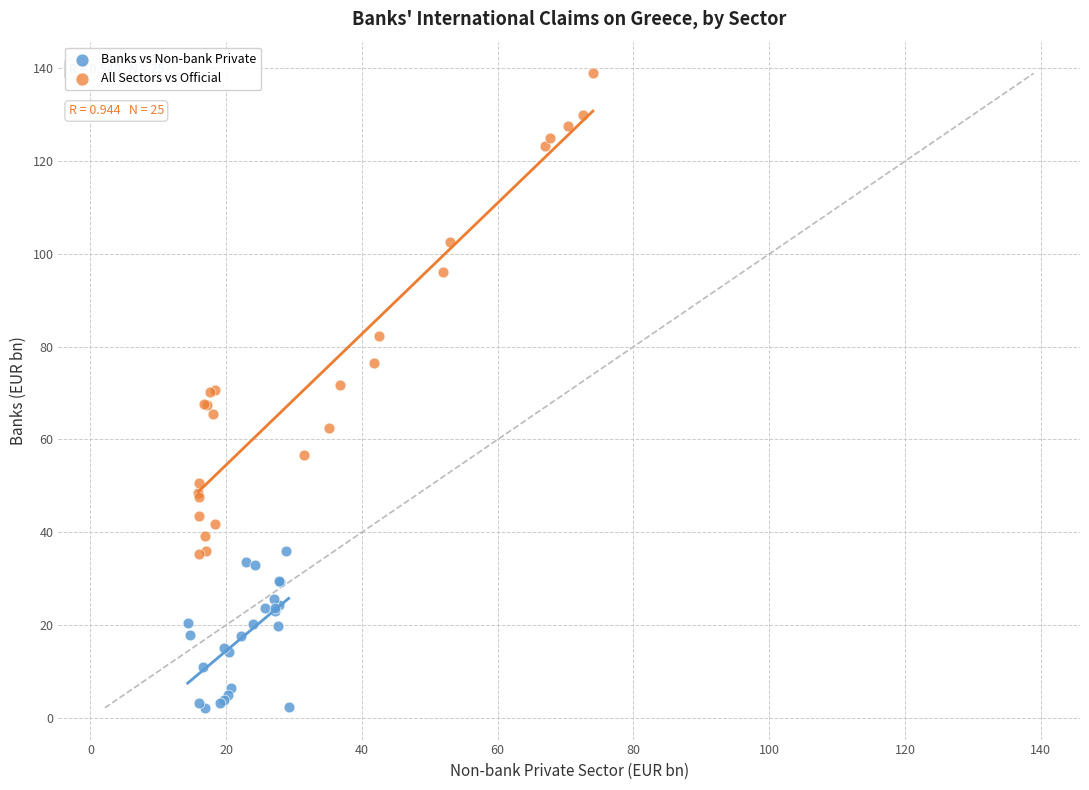

Which series contains the highest Y value?

All Sectors vs Official